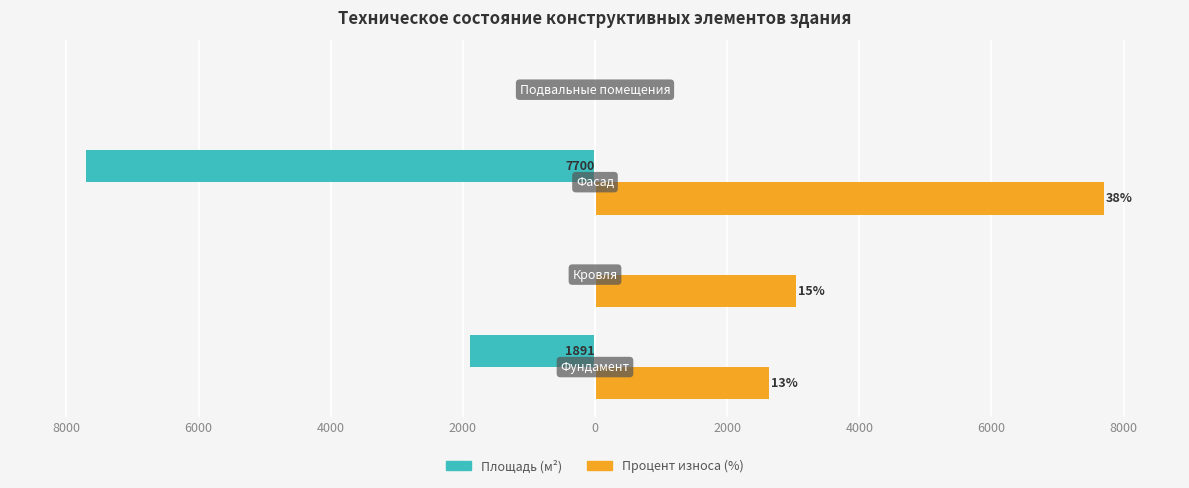

What are all the series names shown in the legend?

Площадь (м²), Процент износа (%)